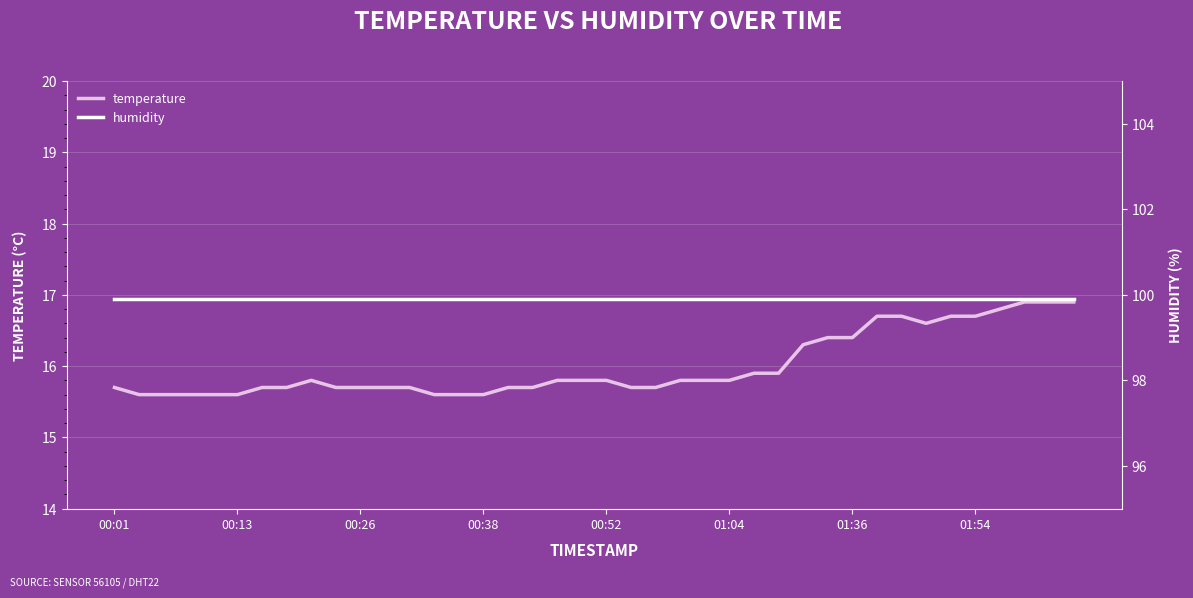

True or false: temperature has a value of 25.2 at 00:01.

False